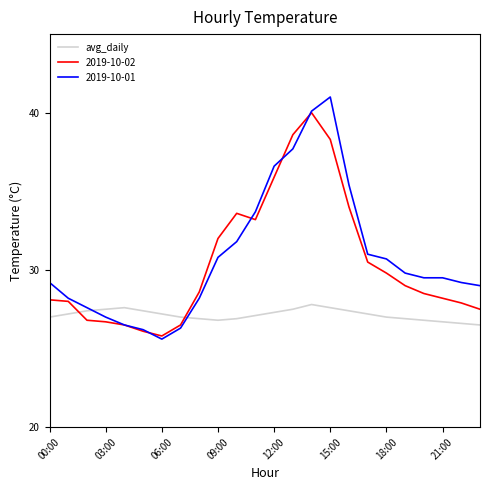

Does the chart have visible grid lines?

No